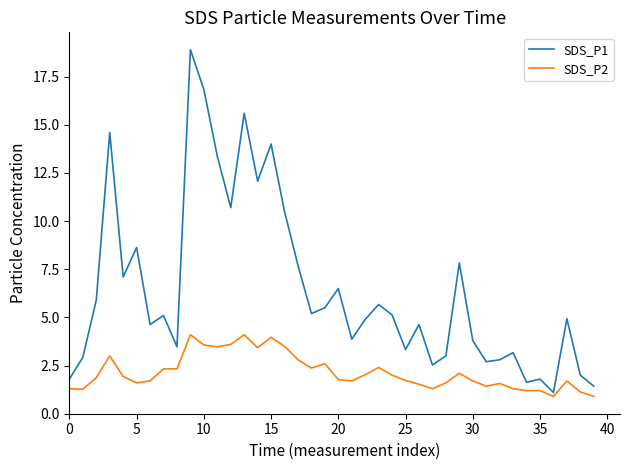

Rank the series by their average value, from highest to lowest.

SDS_P1, SDS_P2